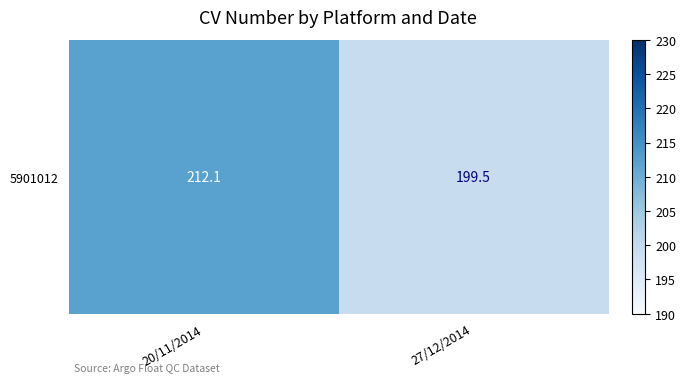

List the labels in order of value, smallest first.

27/12/2014, 20/11/2014